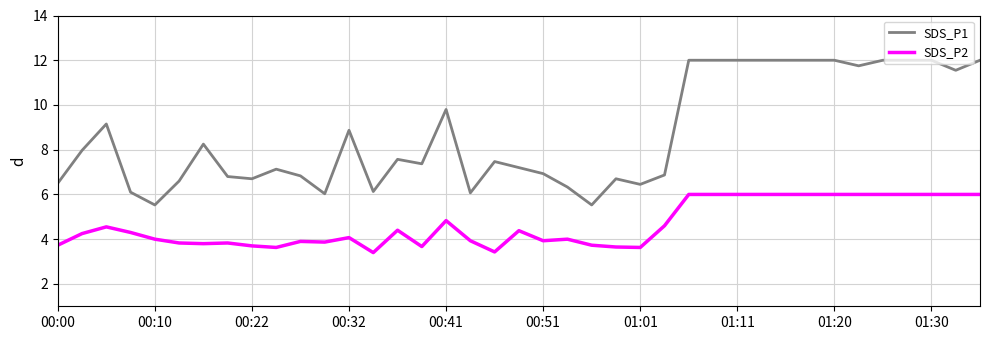

List the series in order of their overall mean, highest first.

SDS_P1, SDS_P2